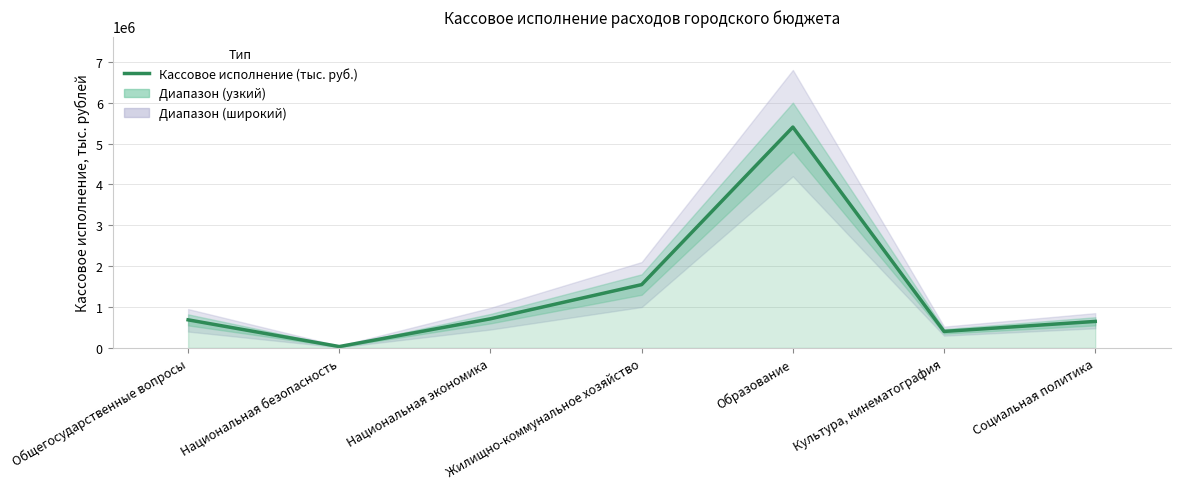

Reading left to right, transcribe all the data shown in this chart.

Общегосударственные вопросы=686437.9	Национальная безопасность=32761.0	Национальная экономика=712246.6	Жилищно-коммунальное хозяйство=1548227.7	Образование=5402670.2	Культура, кинематография=403033.1	Социальная политика=647815.7